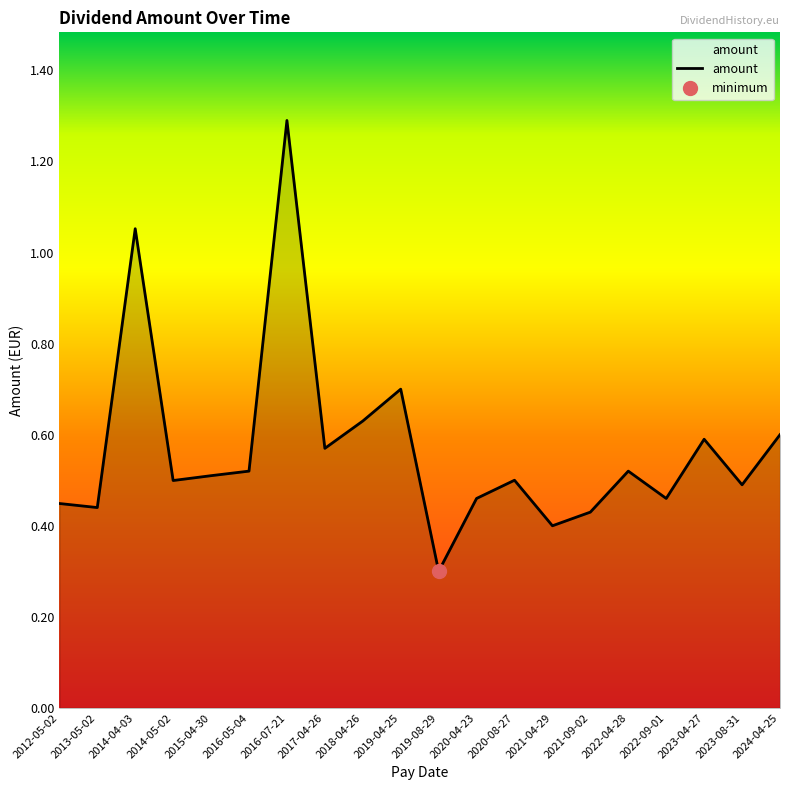

Where is the first local minimum?

2013-05-02